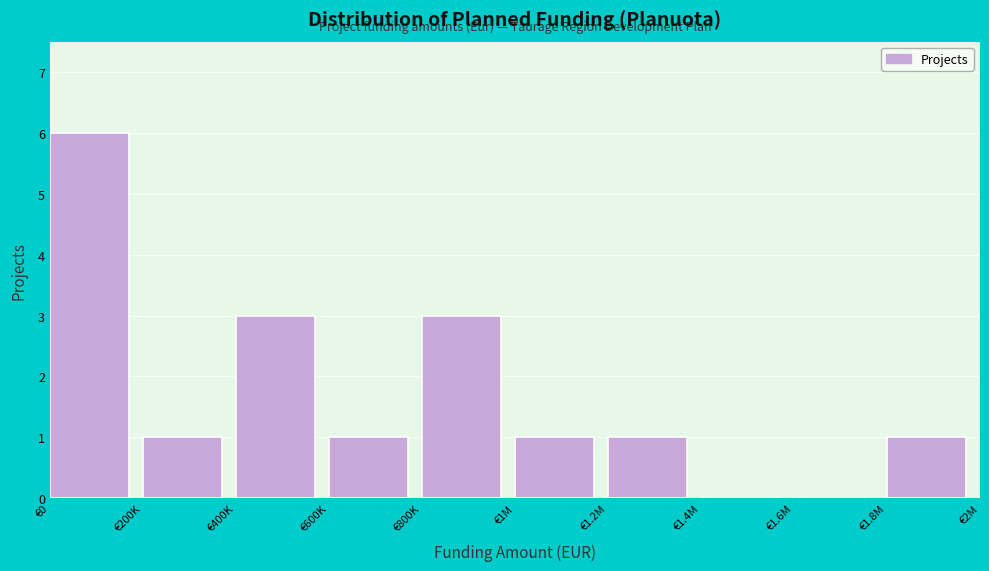

Reading left to right, what are all the values shown in this chart?

€0=6	€200K=1	€400K=3	€600K=1	€800K=3	€1M=1	€1.2M=1	€1.4M=0	€1.6M=0	€1.8M=1